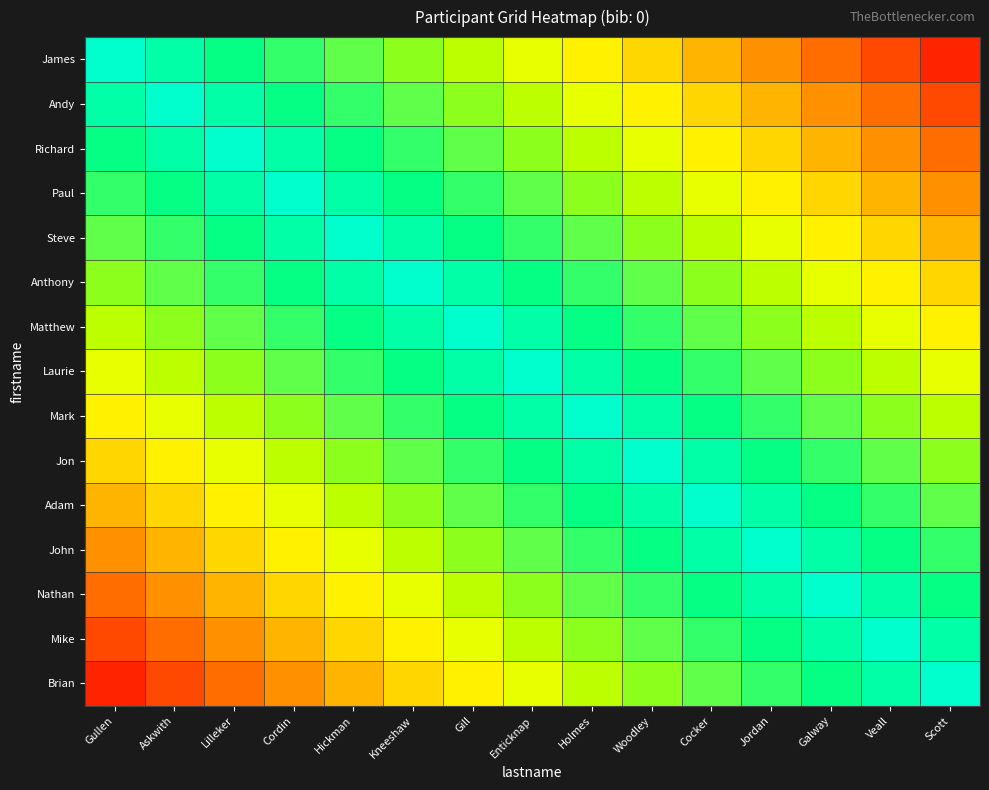

Reading left to right, what are all the values shown in this chart?

James: Gullen=1.0	Askwith=0.9	Lilleker=0.9	Cordin=0.8	Hickman=0.7	Kneeshaw=0.7	Gill=0.6	Enticknap=0.5	Holmes=0.5	Woodley=0.4	Cocker=0.3	Jordan=0.3	Galway=0.2	Veall=0.1	Scott=0.1
Andy: Gullen=0.9	Askwith=1.0	Lilleker=0.9	Cordin=0.9	Hickman=0.8	Kneeshaw=0.7	Gill=0.7	Enticknap=0.6	Holmes=0.5	Woodley=0.5	Cocker=0.4	Jordan=0.3	Galway=0.3	Veall=0.2	Scott=0.1
Richard: Gullen=0.9	Askwith=0.9	Lilleker=1.0	Cordin=0.9	Hickman=0.9	Kneeshaw=0.8	Gill=0.7	Enticknap=0.7	Holmes=0.6	Woodley=0.5	Cocker=0.5	Jordan=0.4	Galway=0.3	Veall=0.3	Scott=0.2
Paul: Gullen=0.8	Askwith=0.9	Lilleker=0.9	Cordin=1.0	Hickman=0.9	Kneeshaw=0.9	Gill=0.8	Enticknap=0.7	Holmes=0.7	Woodley=0.6	Cocker=0.5	Jordan=0.5	Galway=0.4	Veall=0.3	Scott=0.3
Steve: Gullen=0.7	Askwith=0.8	Lilleker=0.9	Cordin=0.9	Hickman=1.0	Kneeshaw=0.9	Gill=0.9	Enticknap=0.8	Holmes=0.7	Woodley=0.7	Cocker=0.6	Jordan=0.5	Galway=0.5	Veall=0.4	Scott=0.3
Anthony: Gullen=0.7	Askwith=0.7	Lilleker=0.8	Cordin=0.9	Hickman=0.9	Kneeshaw=1.0	Gill=0.9	Enticknap=0.9	Holmes=0.8	Woodley=0.7	Cocker=0.7	Jordan=0.6	Galway=0.5	Veall=0.5	Scott=0.4
Matthew: Gullen=0.6	Askwith=0.7	Lilleker=0.7	Cordin=0.8	Hickman=0.9	Kneeshaw=0.9	Gill=1.0	Enticknap=0.9	Holmes=0.9	Woodley=0.8	Cocker=0.7	Jordan=0.7	Galway=0.6	Veall=0.5	Scott=0.5
Laurie: Gullen=0.5	Askwith=0.6	Lilleker=0.7	Cordin=0.7	Hickman=0.8	Kneeshaw=0.9	Gill=0.9	Enticknap=1.0	Holmes=0.9	Woodley=0.9	Cocker=0.8	Jordan=0.7	Galway=0.7	Veall=0.6	Scott=0.5
Mark: Gullen=0.5	Askwith=0.5	Lilleker=0.6	Cordin=0.7	Hickman=0.7	Kneeshaw=0.8	Gill=0.9	Enticknap=0.9	Holmes=1.0	Woodley=0.9	Cocker=0.9	Jordan=0.8	Galway=0.7	Veall=0.7	Scott=0.6
Jon: Gullen=0.4	Askwith=0.5	Lilleker=0.5	Cordin=0.6	Hickman=0.7	Kneeshaw=0.7	Gill=0.8	Enticknap=0.9	Holmes=0.9	Woodley=1.0	Cocker=0.9	Jordan=0.9	Galway=0.8	Veall=0.7	Scott=0.7
Adam: Gullen=0.3	Askwith=0.4	Lilleker=0.5	Cordin=0.5	Hickman=0.6	Kneeshaw=0.7	Gill=0.7	Enticknap=0.8	Holmes=0.9	Woodley=0.9	Cocker=1.0	Jordan=0.9	Galway=0.9	Veall=0.8	Scott=0.7
John: Gullen=0.3	Askwith=0.3	Lilleker=0.4	Cordin=0.5	Hickman=0.5	Kneeshaw=0.6	Gill=0.7	Enticknap=0.7	Holmes=0.8	Woodley=0.9	Cocker=0.9	Jordan=1.0	Galway=0.9	Veall=0.9	Scott=0.8
Nathan: Gullen=0.2	Askwith=0.3	Lilleker=0.3	Cordin=0.4	Hickman=0.5	Kneeshaw=0.5	Gill=0.6	Enticknap=0.7	Holmes=0.7	Woodley=0.8	Cocker=0.9	Jordan=0.9	Galway=1.0	Veall=0.9	Scott=0.9
Mike: Gullen=0.1	Askwith=0.2	Lilleker=0.3	Cordin=0.3	Hickman=0.4	Kneeshaw=0.5	Gill=0.5	Enticknap=0.6	Holmes=0.7	Woodley=0.7	Cocker=0.8	Jordan=0.9	Galway=0.9	Veall=1.0	Scott=0.9
Brian: Gullen=0.1	Askwith=0.1	Lilleker=0.2	Cordin=0.3	Hickman=0.3	Kneeshaw=0.4	Gill=0.5	Enticknap=0.5	Holmes=0.6	Woodley=0.7	Cocker=0.7	Jordan=0.8	Galway=0.9	Veall=0.9	Scott=1.0